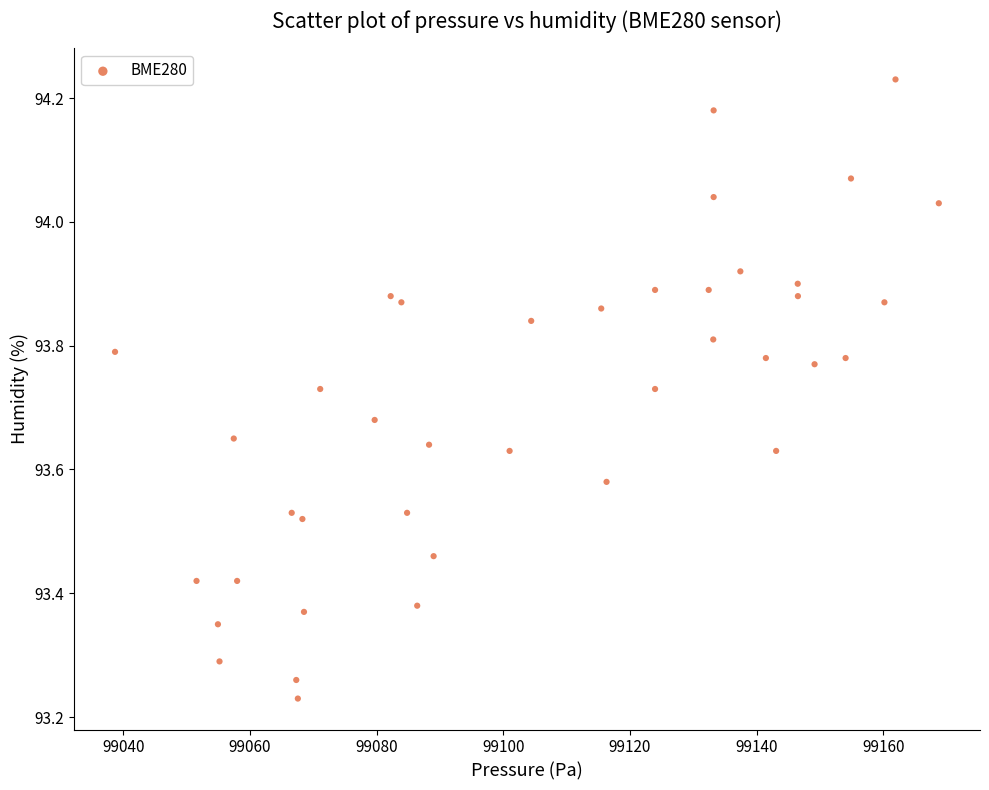

What is the range of Y values (max minus min)?

1.0